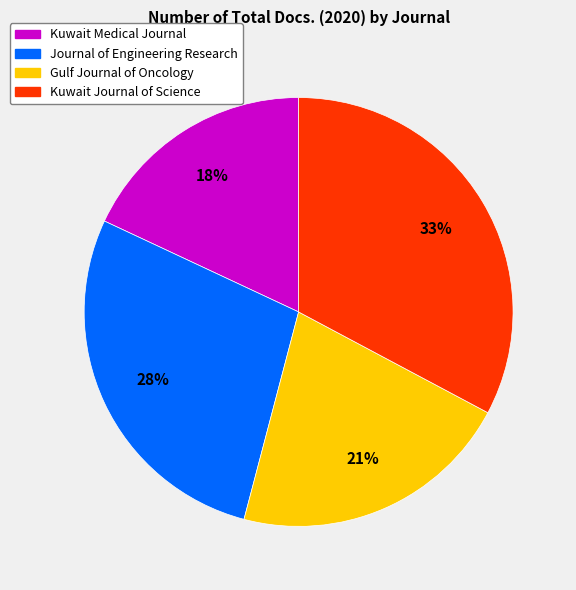

Which has a higher value, Gulf Journal of Oncology or Kuwait Journal of Science?

Kuwait Journal of Science